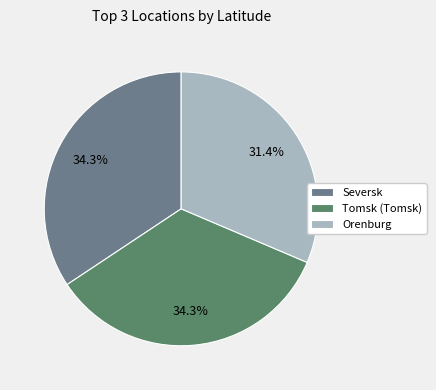

How many slices are in this pie chart?

3